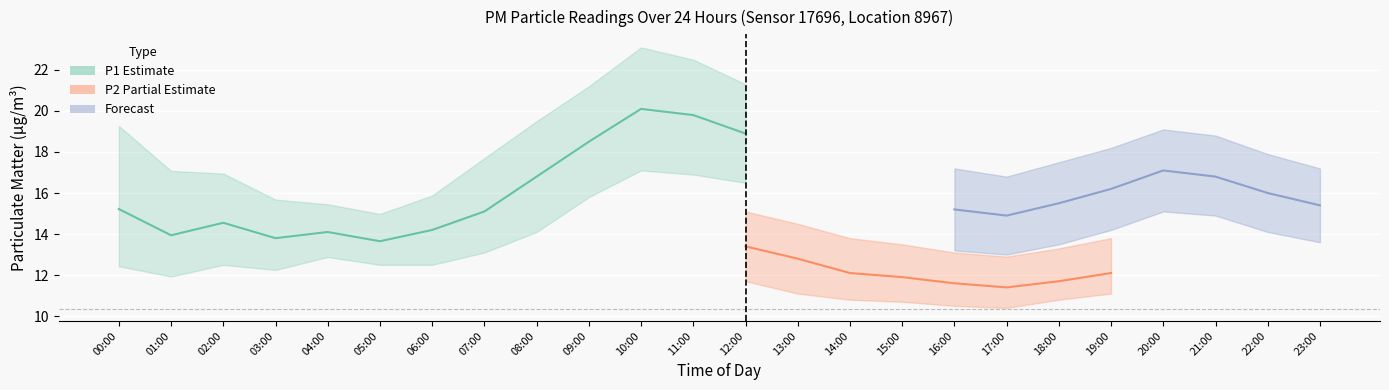

What is the label of the 22nd point from the left?

21:00